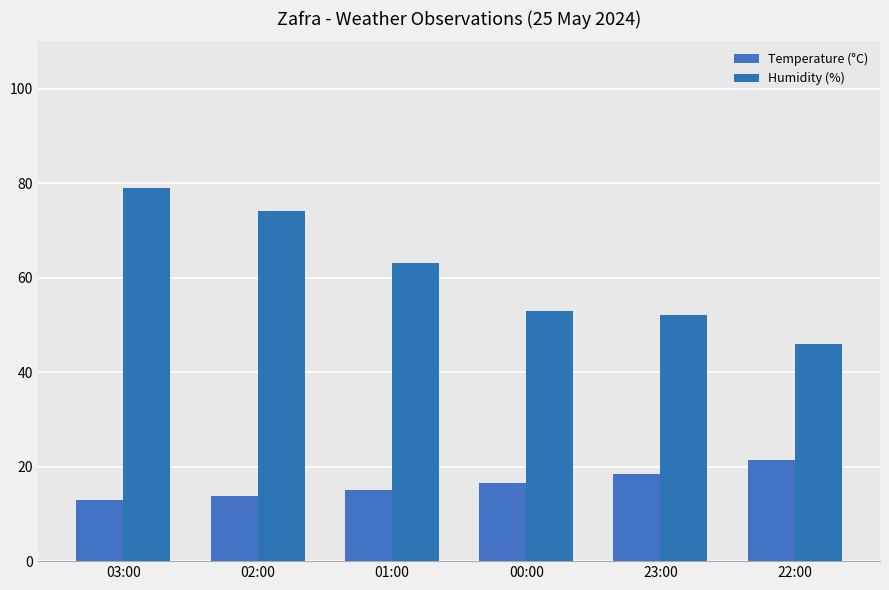

Is it true that Humidity (%) equals 52.0 at 23:00?

True